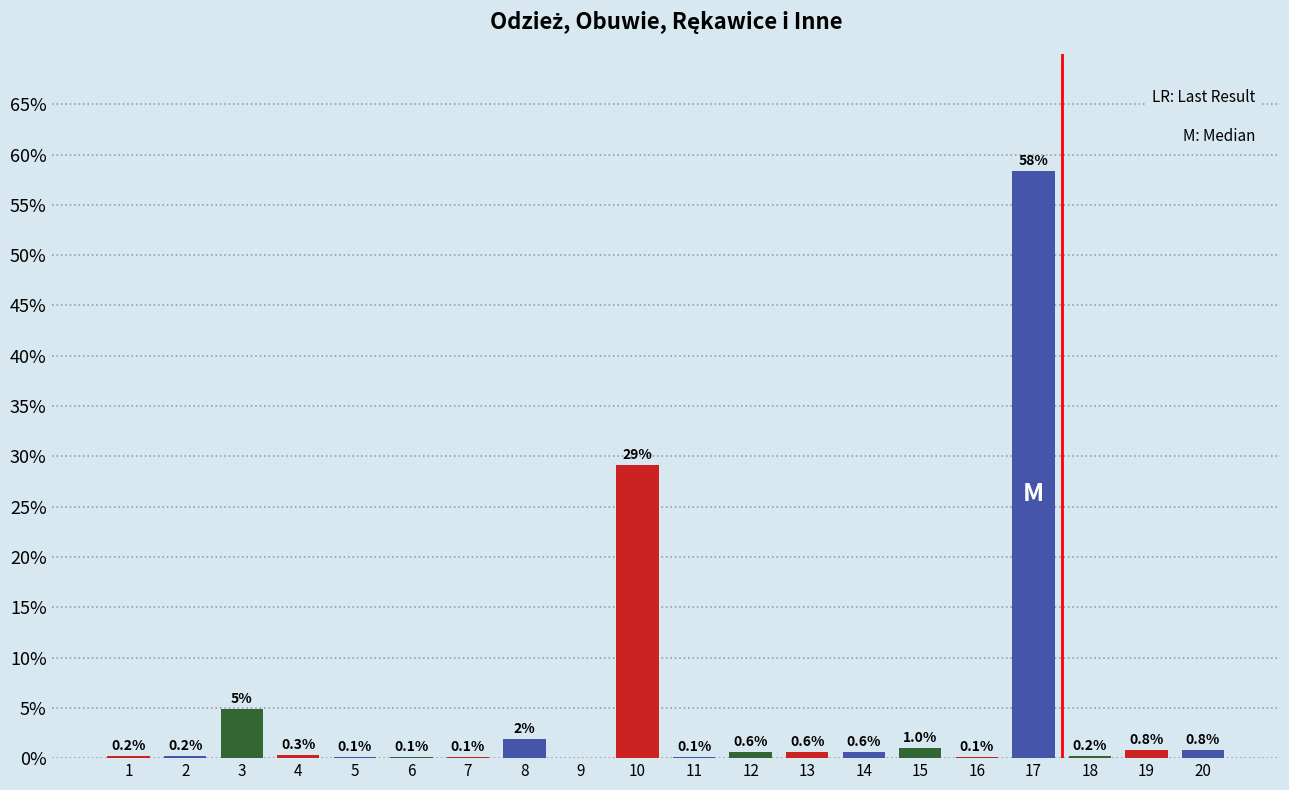

At which label is the value closest to 29?

10